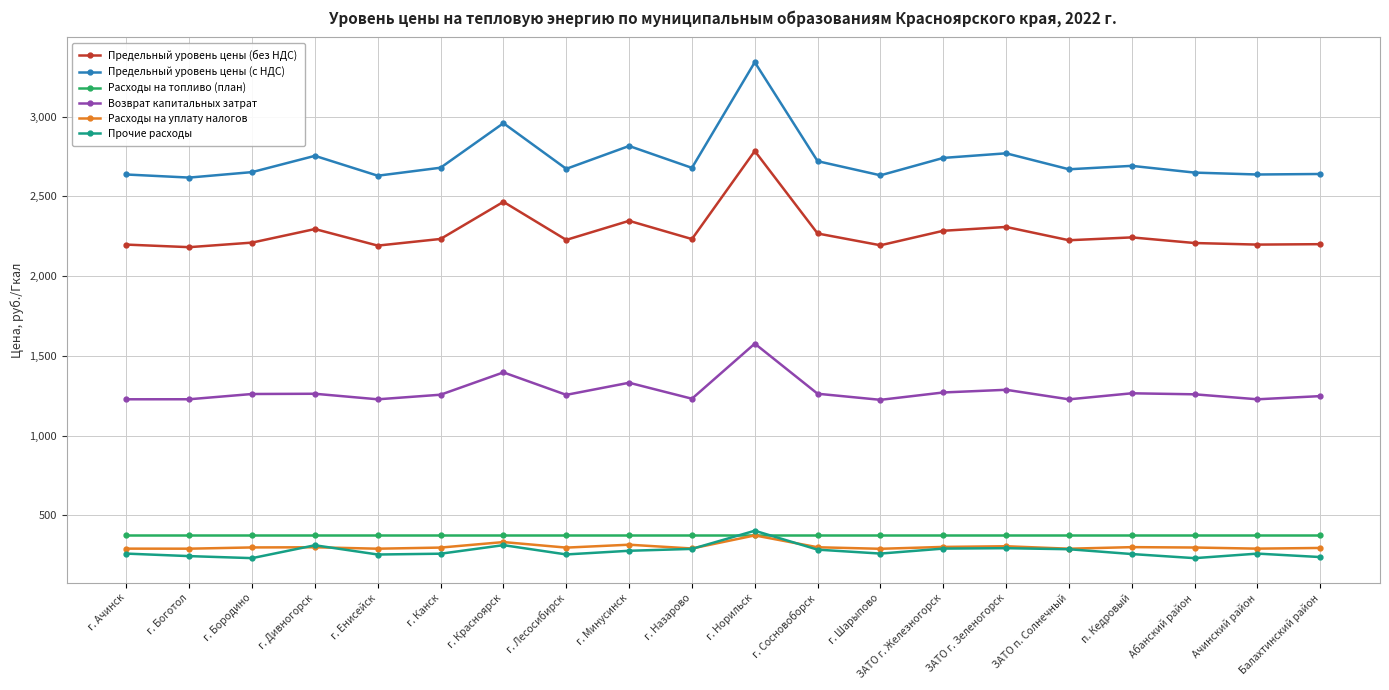

At how many categories does at least one series exceed 2018?

20